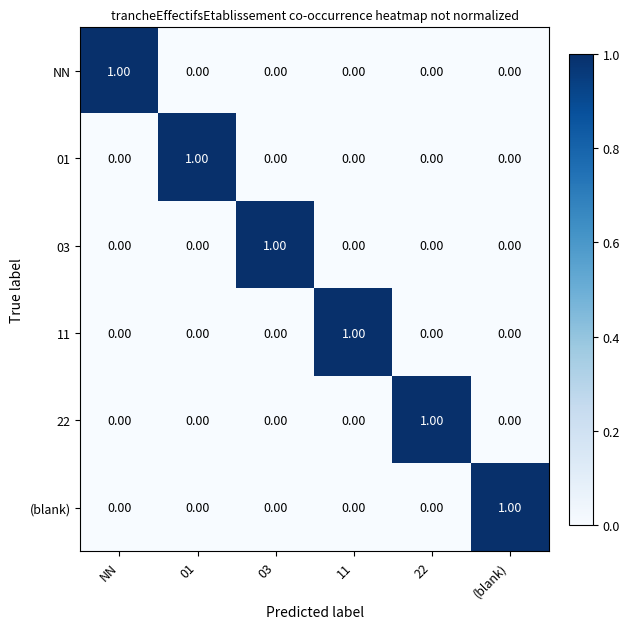

At how many categories does at least one series exceed 0?

6